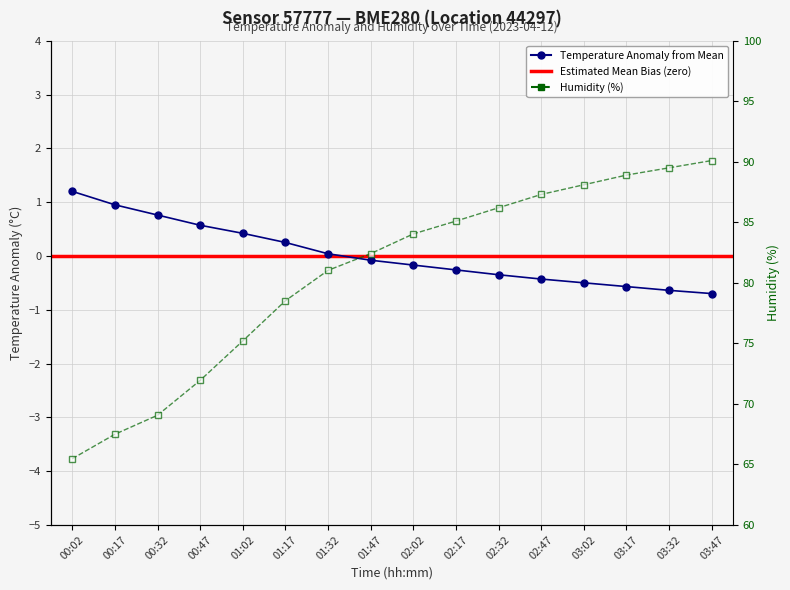

What is the greatest value displayed?

90.1